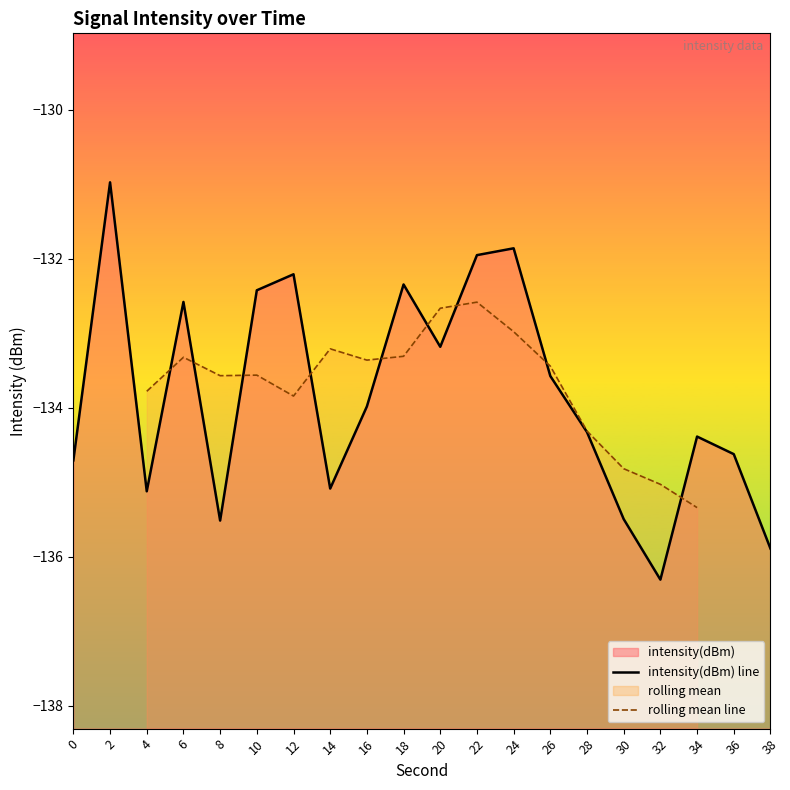

What is the change in value from 4 to 30?

-0.4